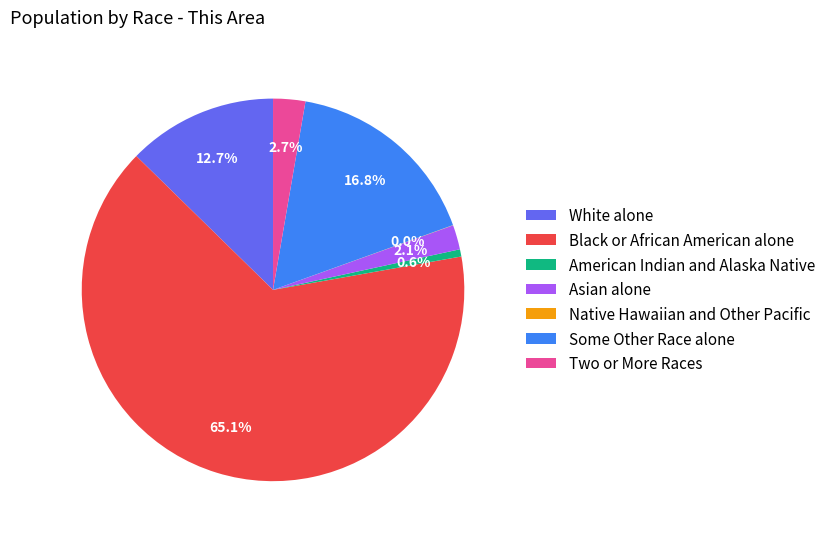

What portion of the pie excludes Some Other Race alone?

83.2%